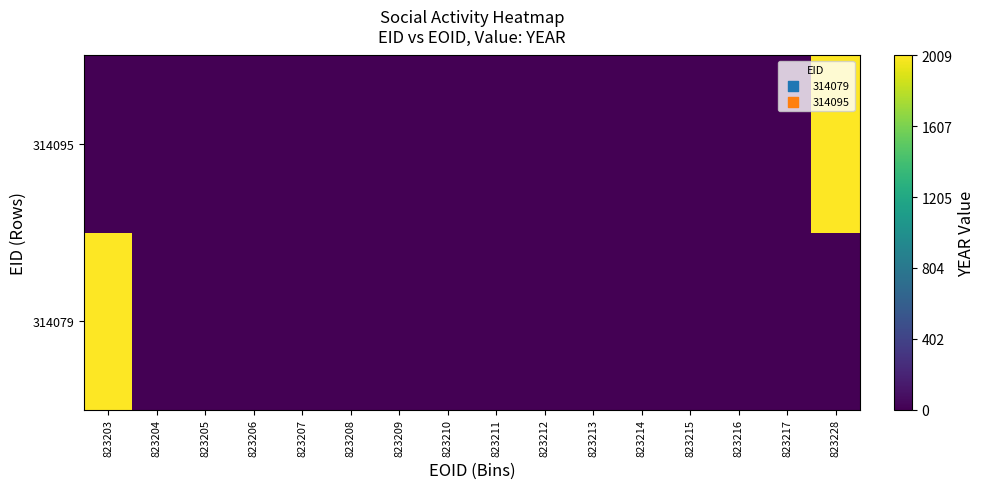

Reading left to right, what are all the values shown in this chart?

314079: 823203=2009	823204=0	823205=0	823206=0	823207=0	823208=0	823209=0	823210=0	823211=0	823212=0	823213=0	823214=0	823215=0	823216=0	823217=0	823228=0
314095: 823203=0	823204=0	823205=0	823206=0	823207=0	823208=0	823209=0	823210=0	823211=0	823212=0	823213=0	823214=0	823215=0	823216=0	823217=0	823228=2009